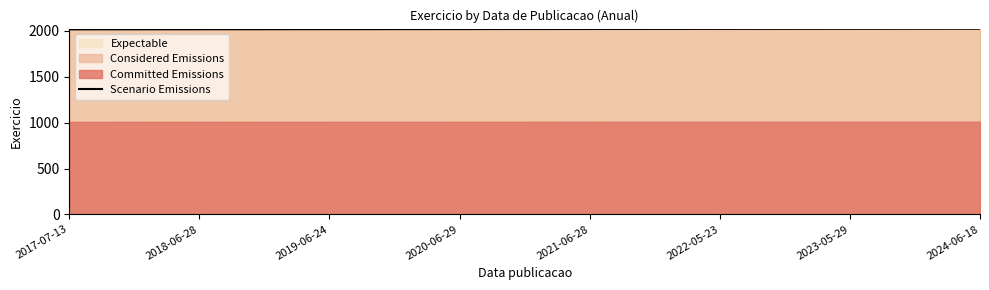

Rank the categories by value from lowest to highest.

2017-07-13, 2018-06-28, 2019-06-24, 2020-06-29, 2021-06-28, 2022-05-23, 2023-05-29, 2024-06-18